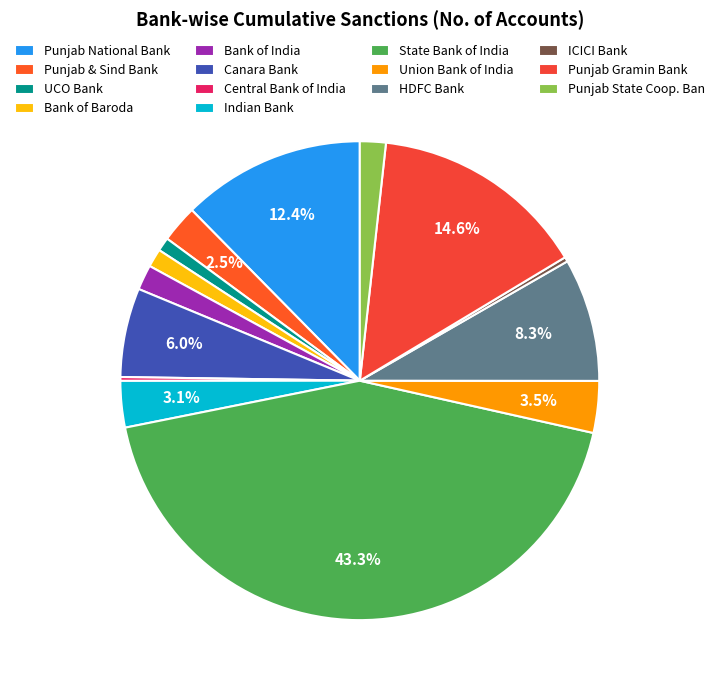

How many slices are in this pie chart?

14